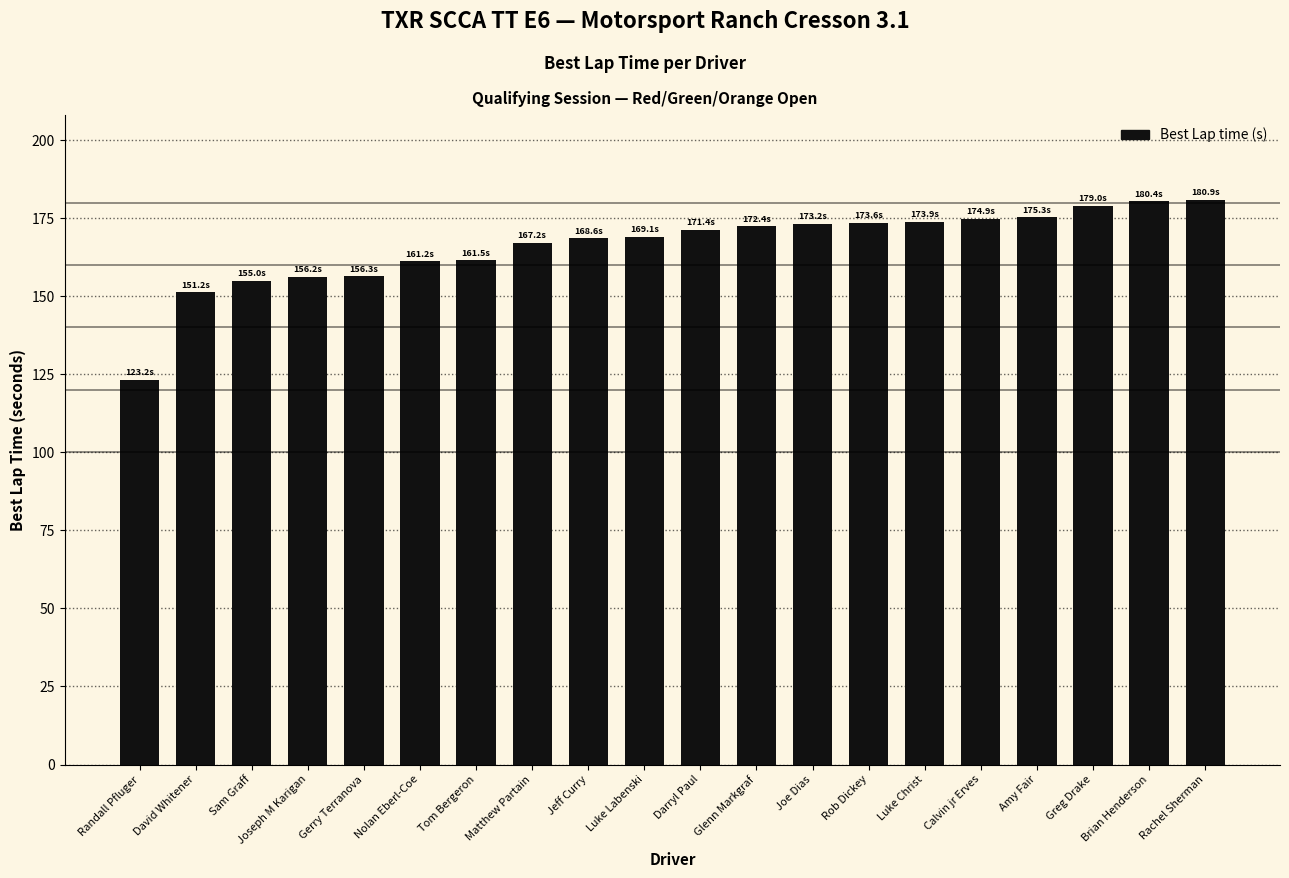

What is the smallest value displayed?

123.2